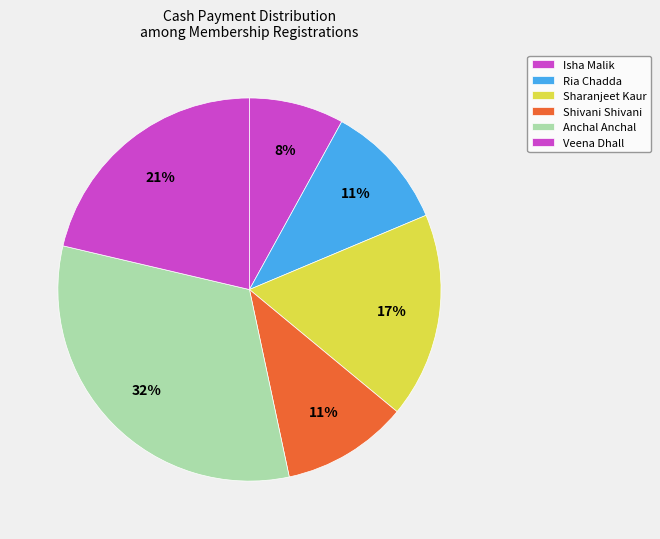

Is there any slice that represents more than half of the pie?

No